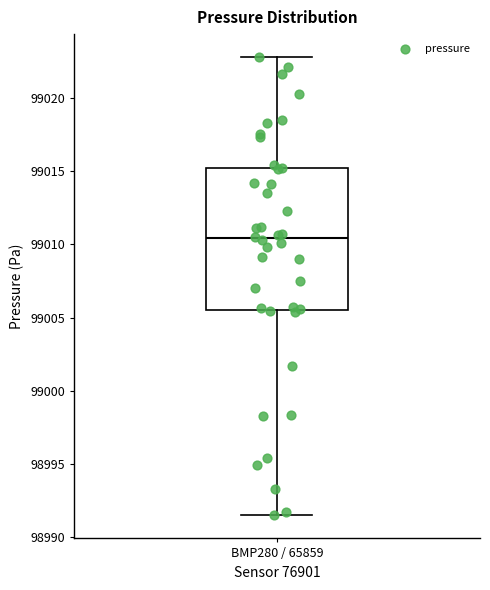

Where does the upper whisker of the box for BMP280 / 65859 end on the y-axis? The values are not printed on the chart, so give them approximately, as read against the axis.

99023.0